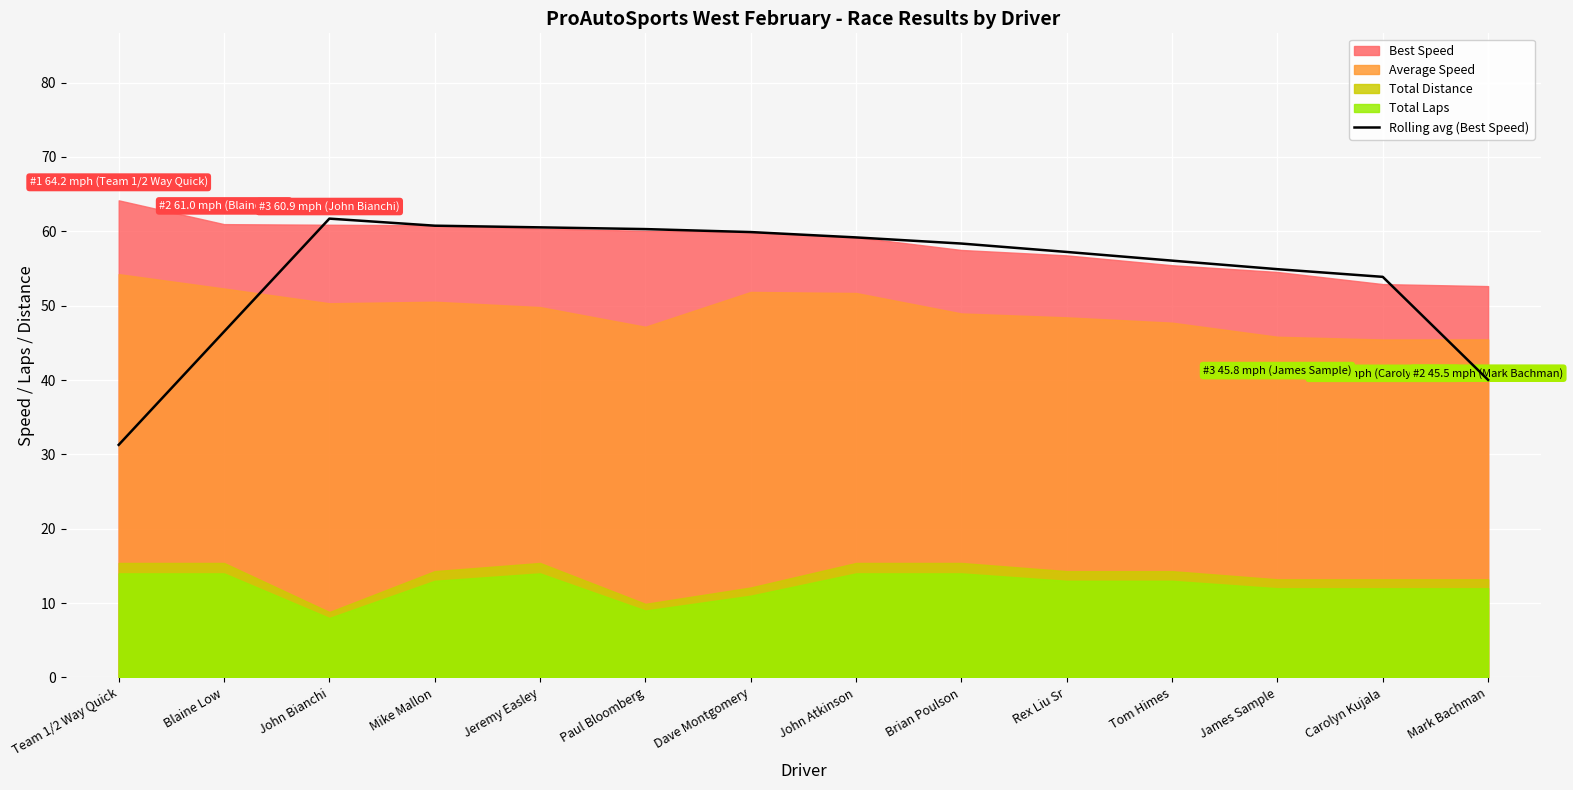

True or false: Rolling avg (Best Speed) has a value of 90.6 at John Bianchi.

False